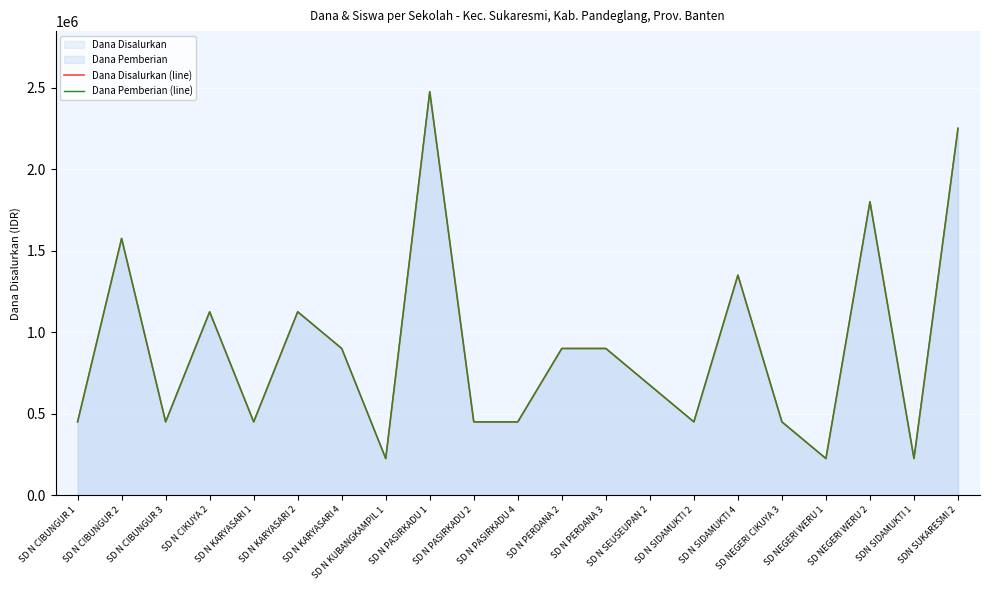

Is the value of Dana Disalurkan (line) at SD NEGERI WERU 1 greater than the value of Dana Pemberian (line) at SD N CIBUNGUR 3?

No